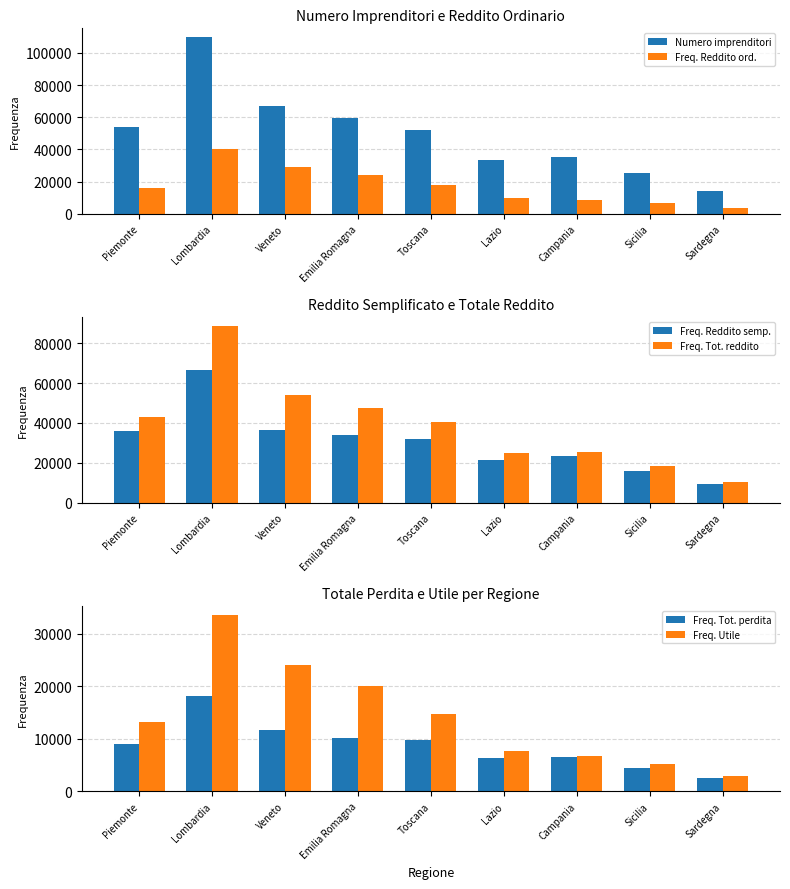

What are all the series names shown in the legend?

Numero imprenditori, Freq. Reddito ord., Freq. Reddito semp., Freq. Tot. reddito, Freq. Tot. perdita, Freq. Utile